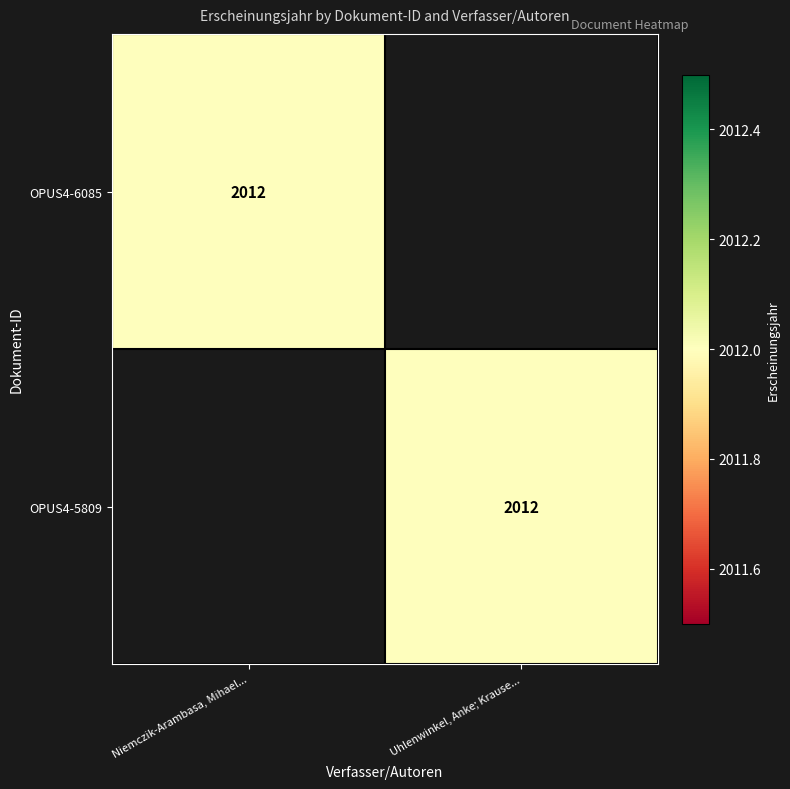

The value of OPUS4-6085 at Niemczik-Arambasa, Mihael... is 2012. True or false?

True